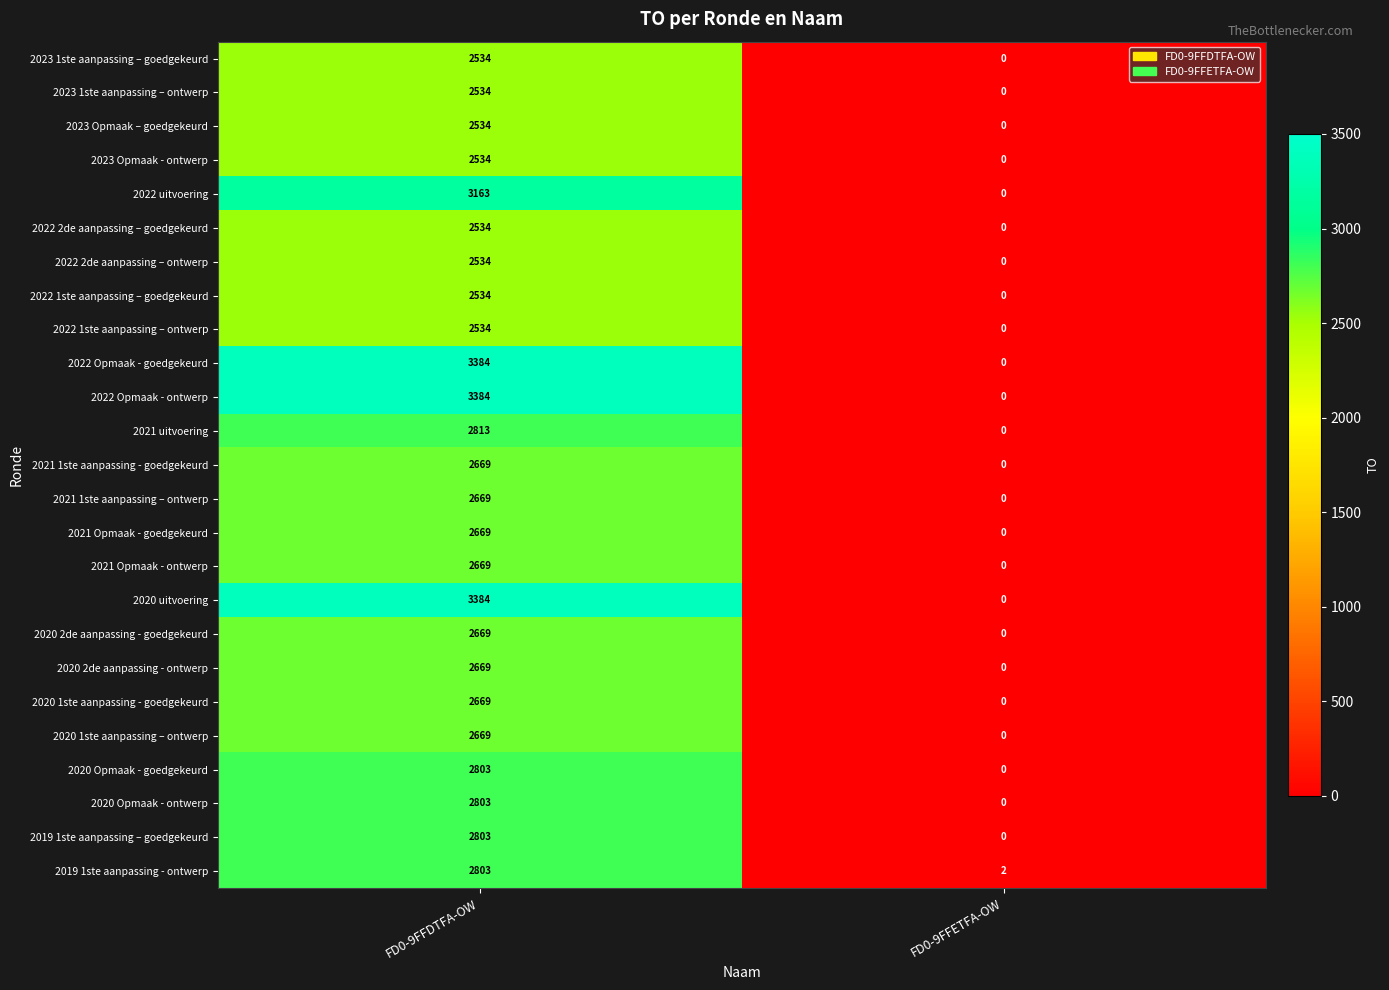

What is the total value across all series at FD0-9FFDTFA-OW?

68964